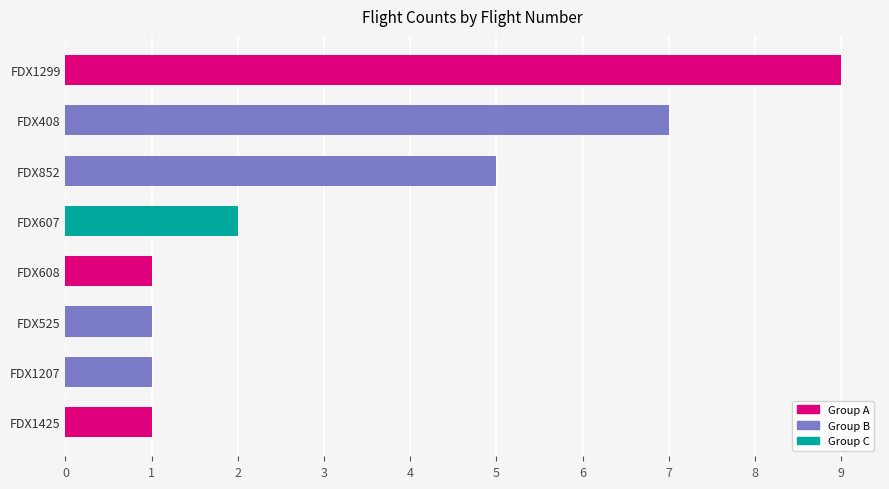

Does the chart contain any negative values?

No